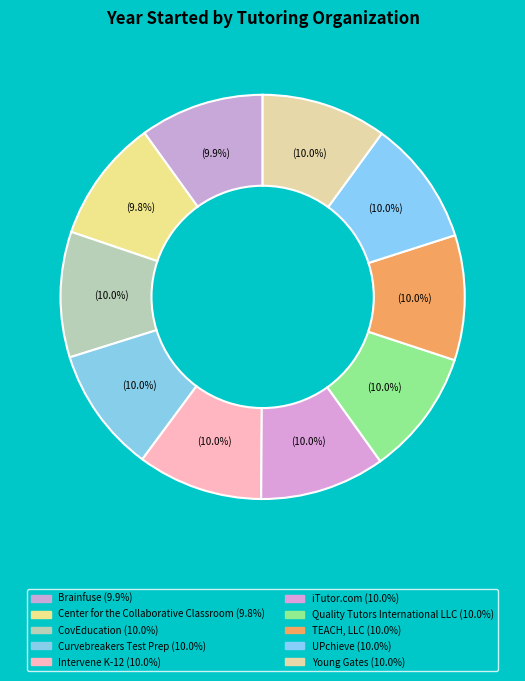

How many slices are in this pie chart?

10